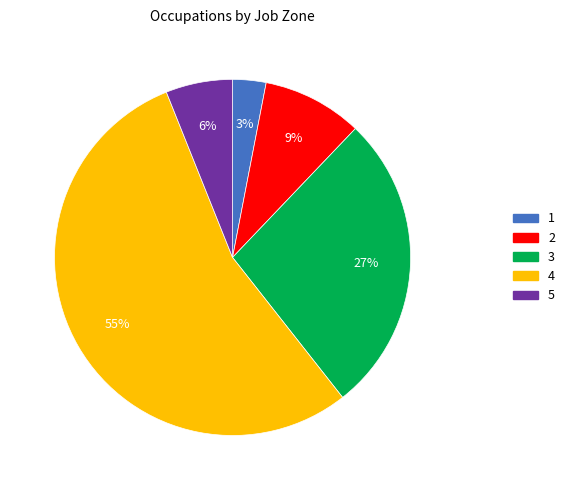

Which category has the smallest portion of the pie?

1